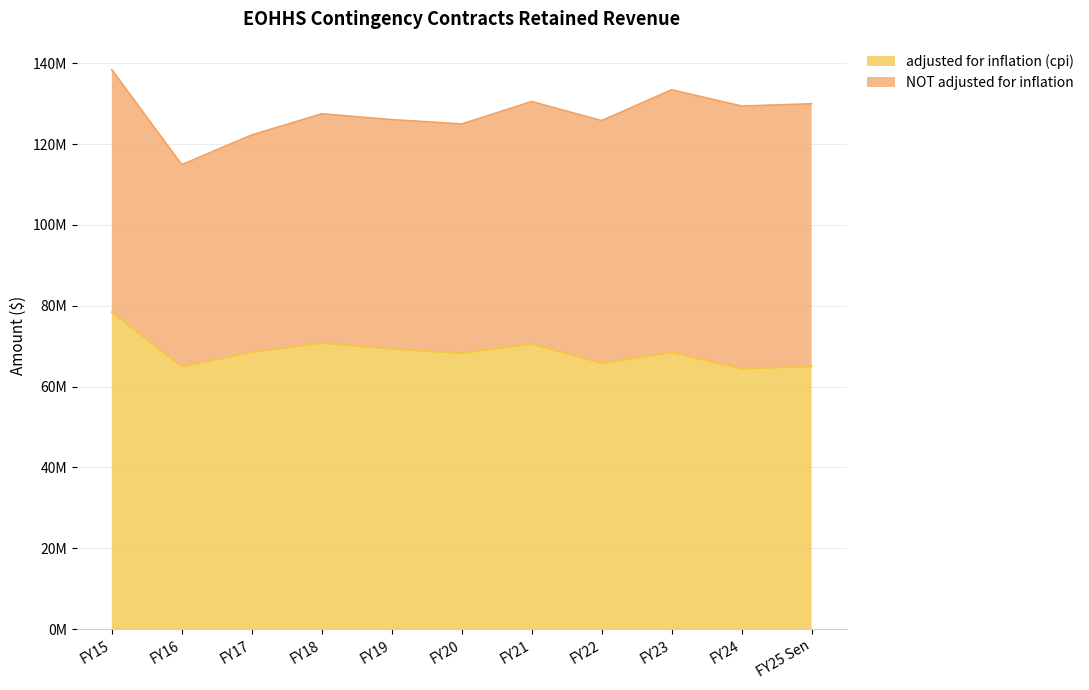

What is the smallest value displayed?

64.4